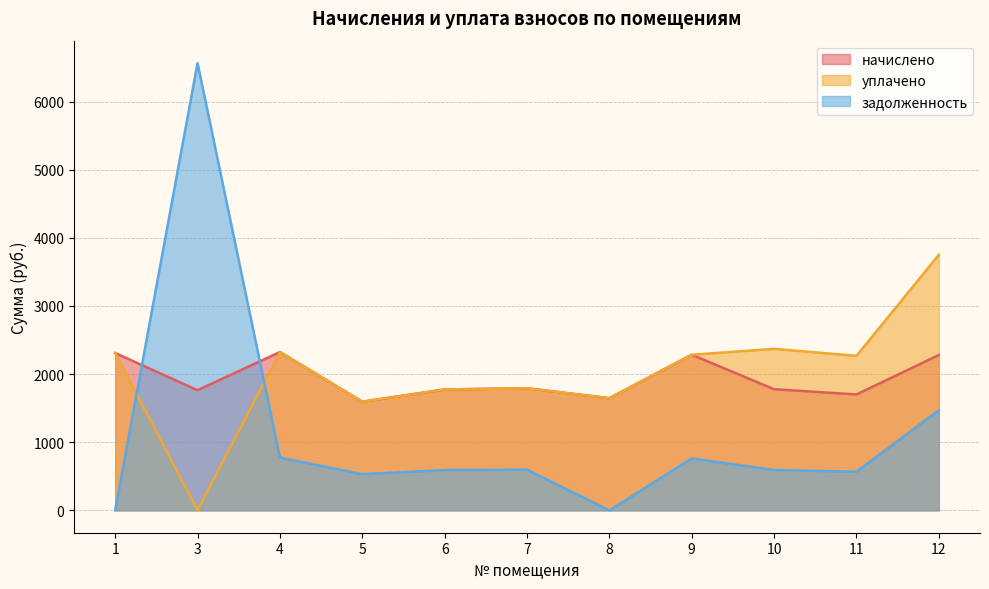

How many values in the задолженность series are below 592?

5